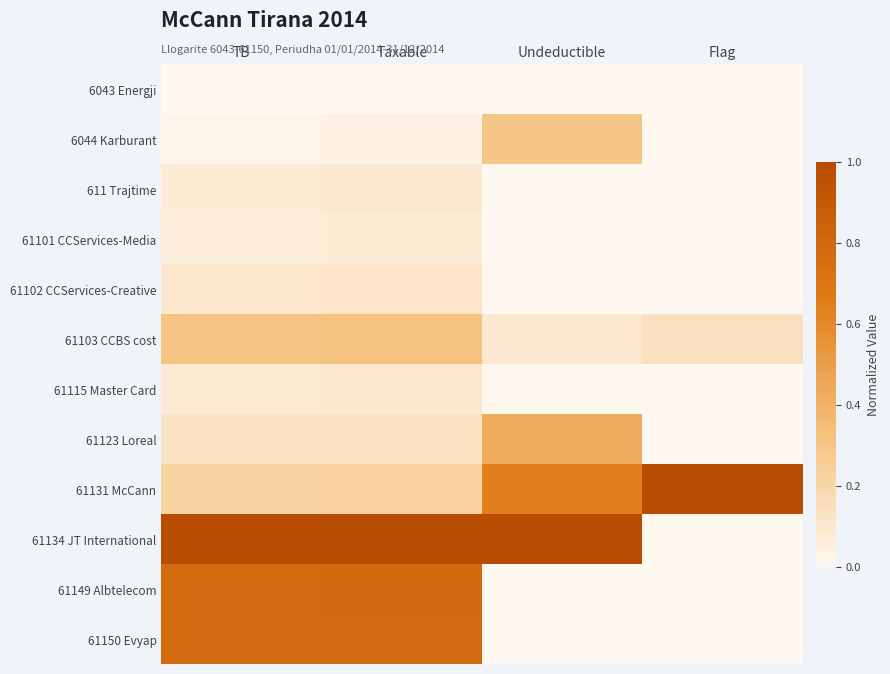

At which category is the sum across all series the highest?

Taxable